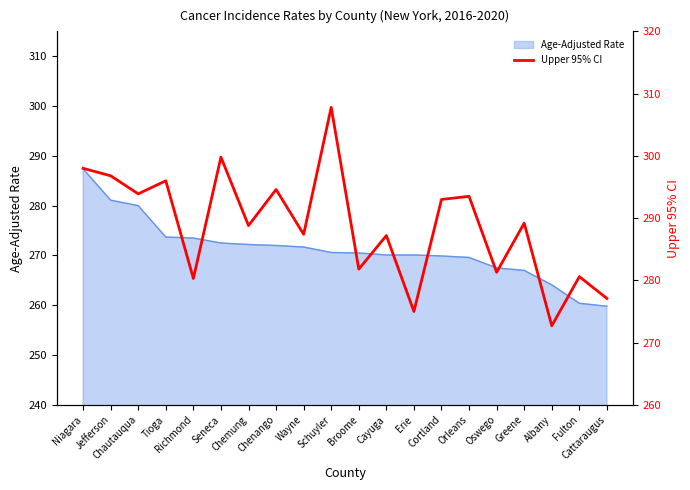

What position from the right is Schuyler?

11